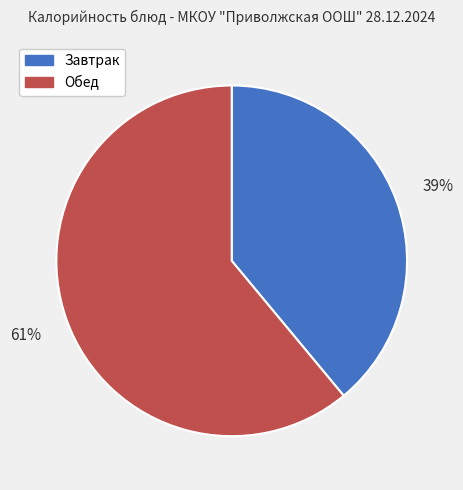

To the nearest percent, what is the average slice percentage?

50%